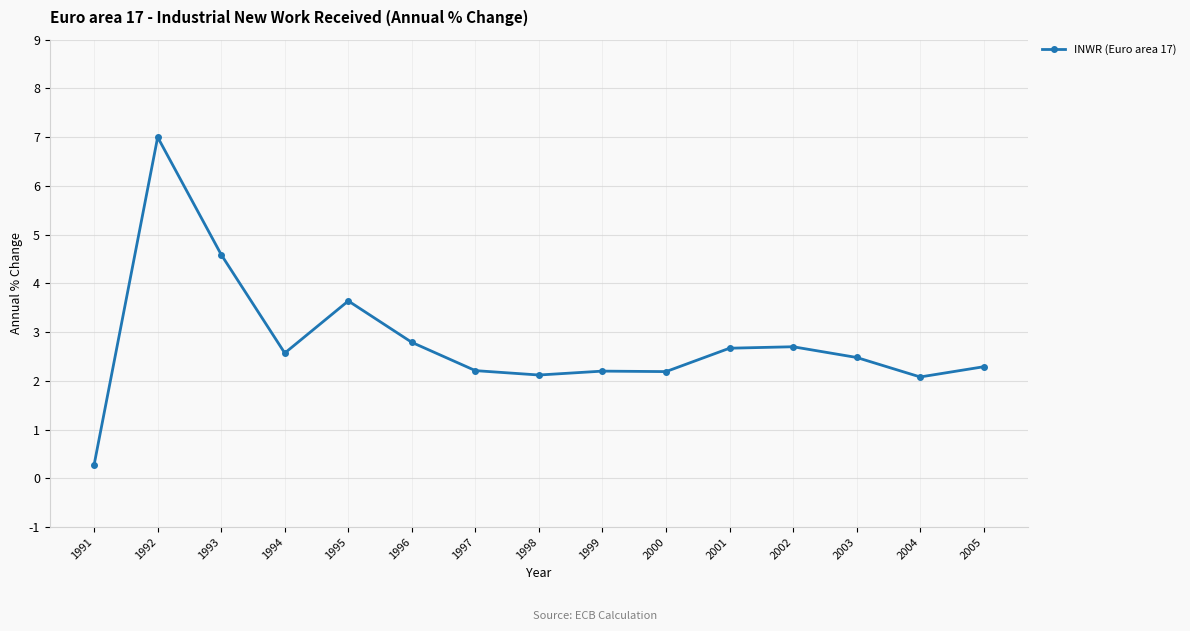

What is the difference between the second highest and minimum values?

4.3